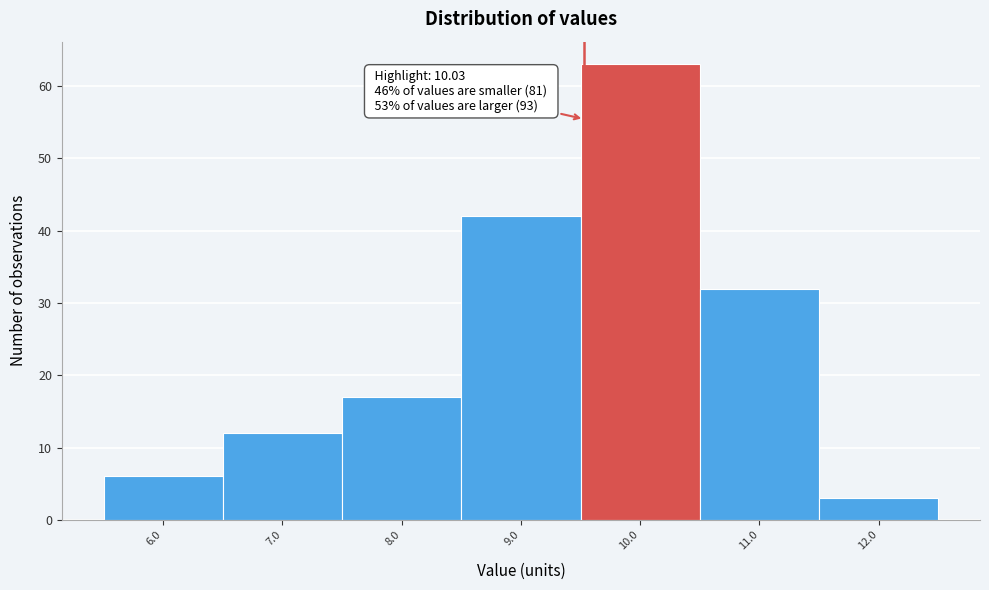

Reading left to right, transcribe all the data shown in this chart.

6.0=6	7.0=12	8.0=17	9.0=42	10.0=63	11.0=32	12.0=3